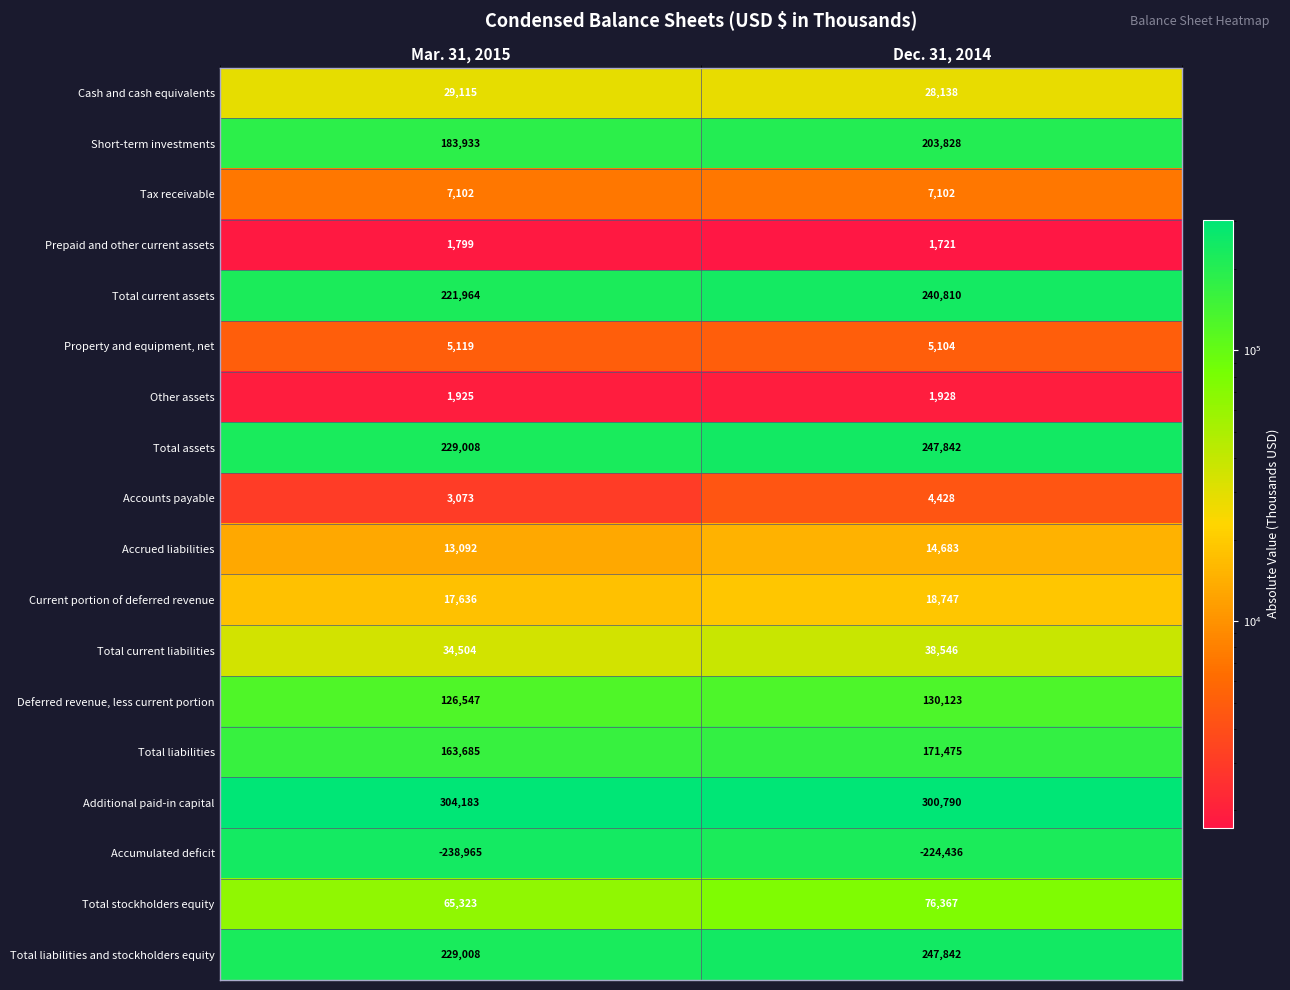

Is it true that Total liabilities and stockholders equity equals 229008 at Mar. 31, 2015?

True